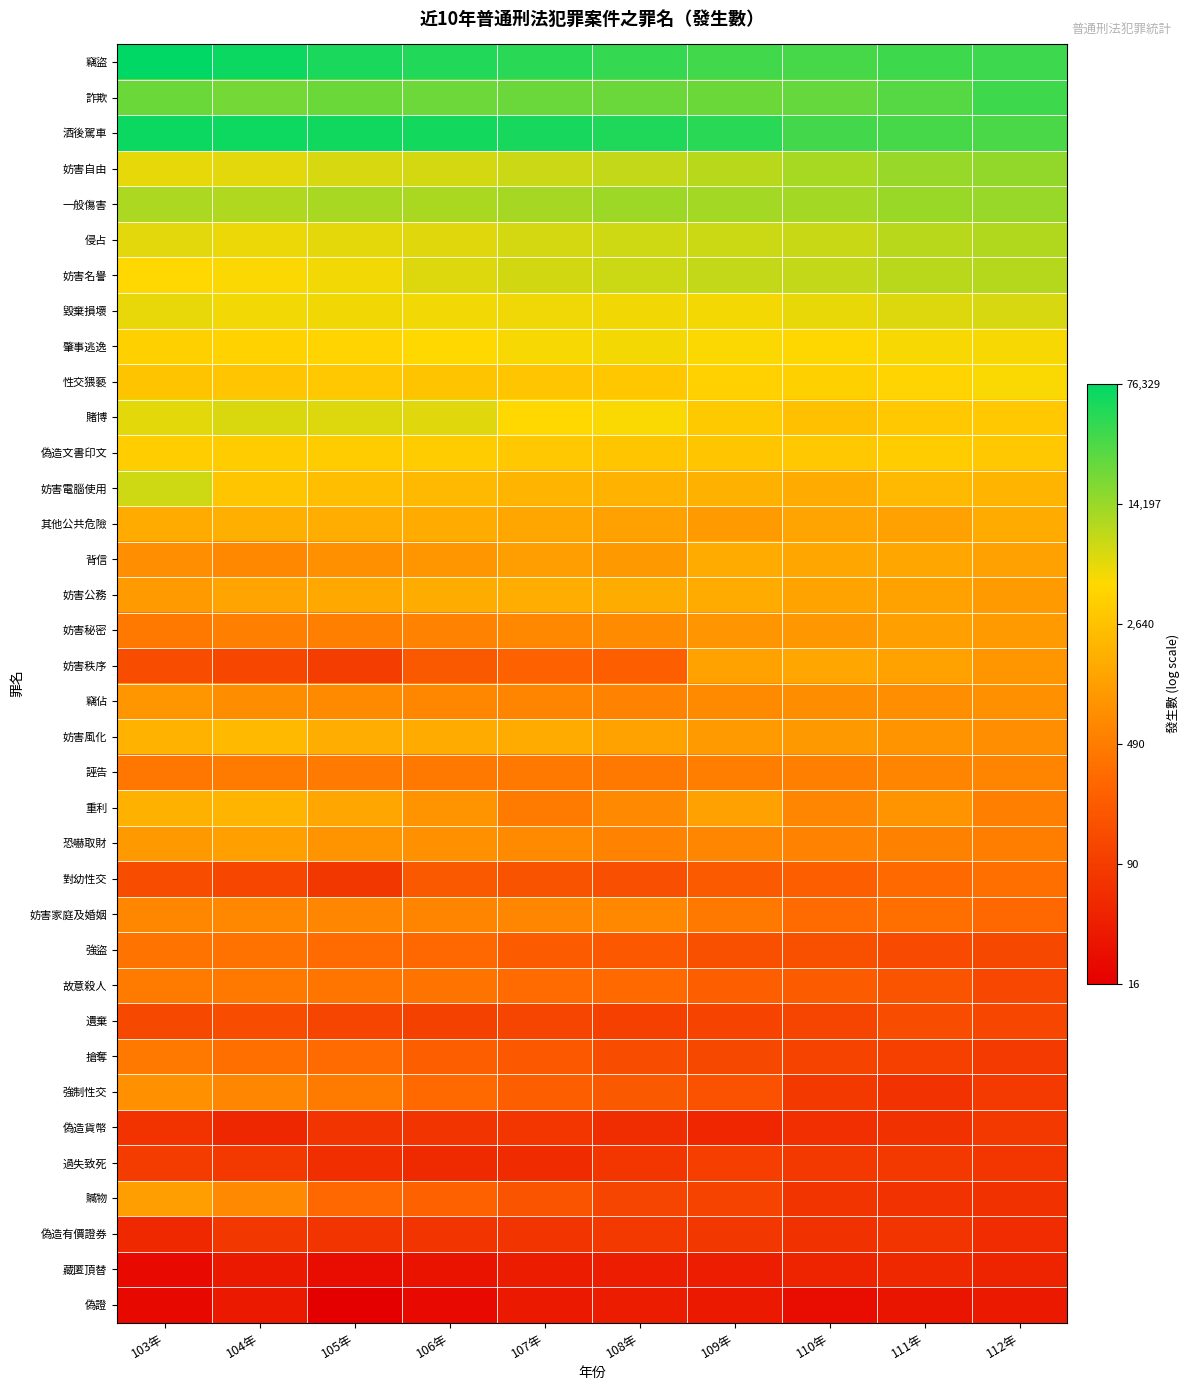

Which category has the highest value across all series?

103年